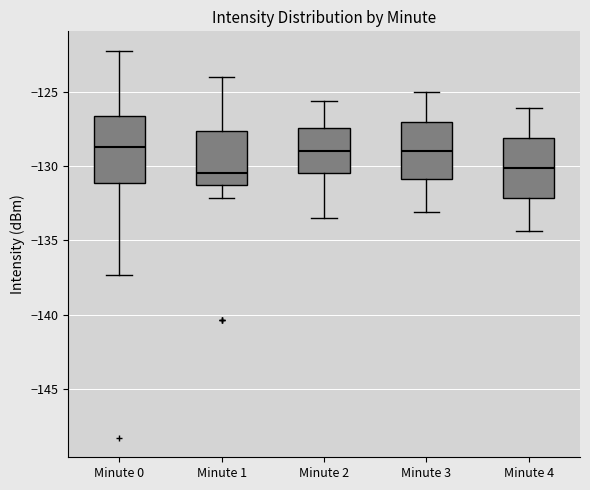

Reading left to right, read every box against the y-axis: the position of its median line, the range the box covers, and the ends of its whiskers. The values are not printed on the chart, so give them approximately, as read against the axis.

Minute 0: median -128.5, box -131.0 to -126.5, whiskers -137.5 to -122.0
Minute 1: median -130.5, box -131.0 to -127.5, whiskers -132.0 to -124.0
Minute 2: median -129.0, box -130.5 to -127.5, whiskers -133.5 to -125.5
Minute 3: median -129.0, box -131.0 to -127.0, whiskers -133.0 to -125.0
Minute 4: median -130.0, box -132.0 to -128.0, whiskers -134.5 to -126.0